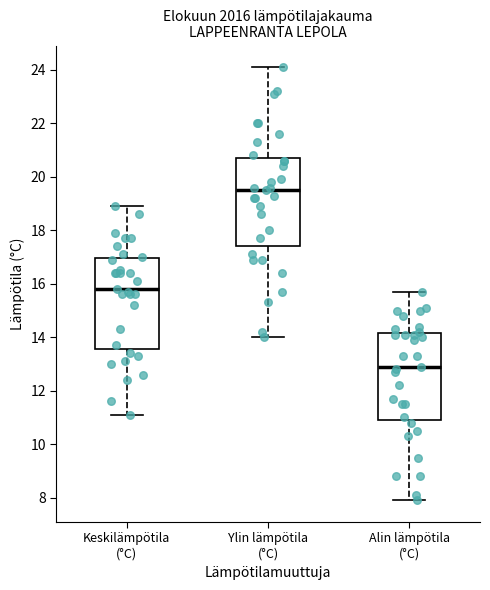

Reading left to right, read every box against the y-axis: the position of its median line, the range the box covers, and the ends of its whiskers. The values are not printed on the chart, so give them approximately, as read against the axis.

Keskilämpötila (°C): median 15.8, box 13.6 to 17.0, whiskers 11.2 to 19.0
Ylin lämpötila (°C): median 19.6, box 17.4 to 20.8, whiskers 14.0 to 24.2
Alin lämpötila (°C): median 13.0, box 11.0 to 14.2, whiskers 8.0 to 15.8